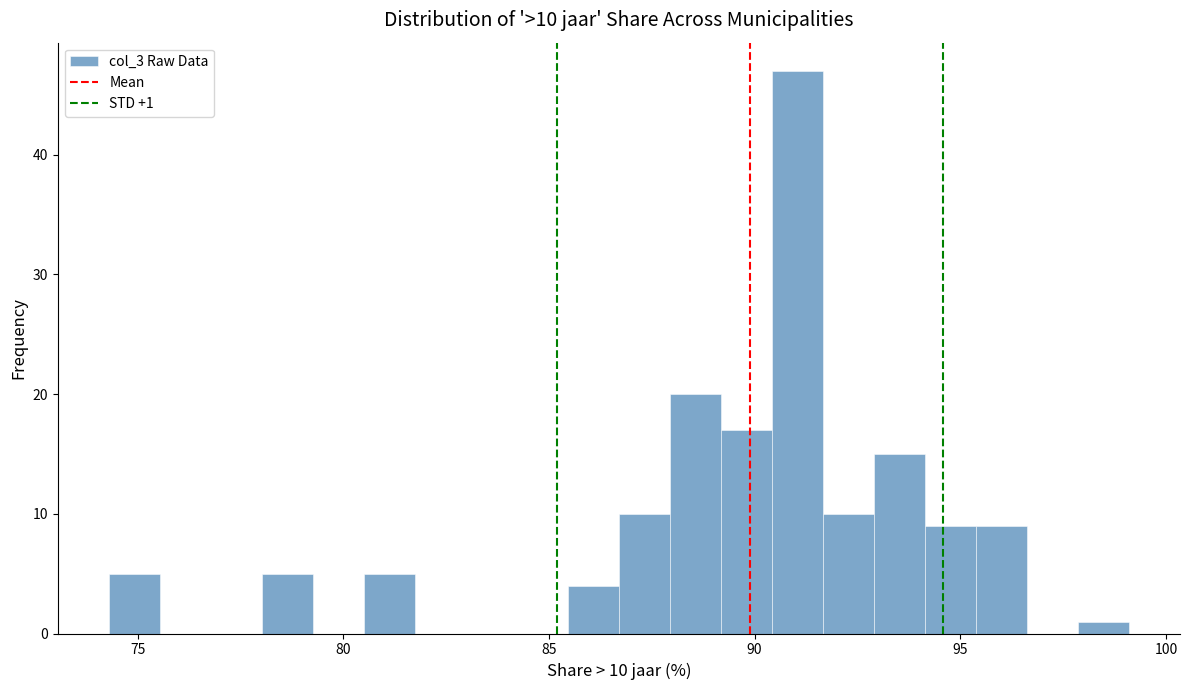

Around what value on the x-axis is the tallest bar? Give the approximate position of its centre, as read against the axis.

91.0